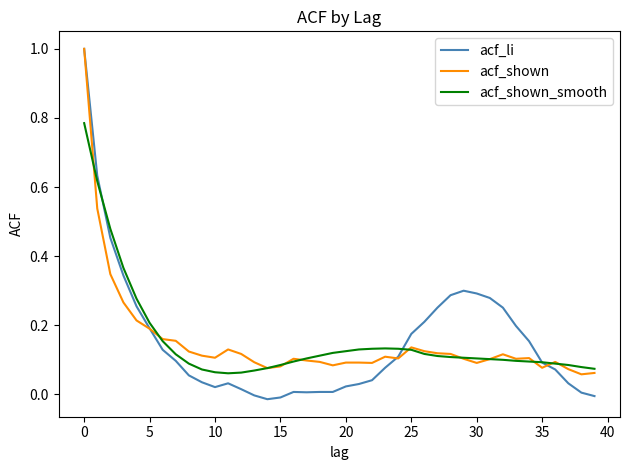

What is the maximum value shown in the chart?

1.0